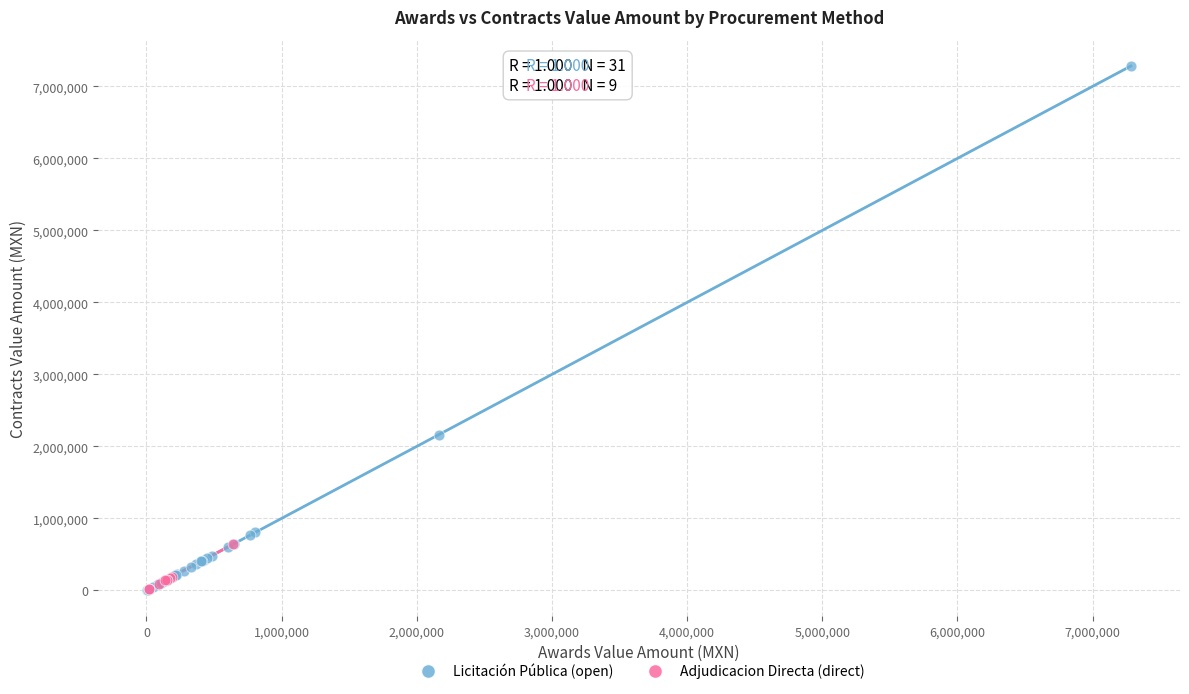

What are all the series names shown in the legend?

Licitación Pública (open), Adjudicacion Directa (direct)